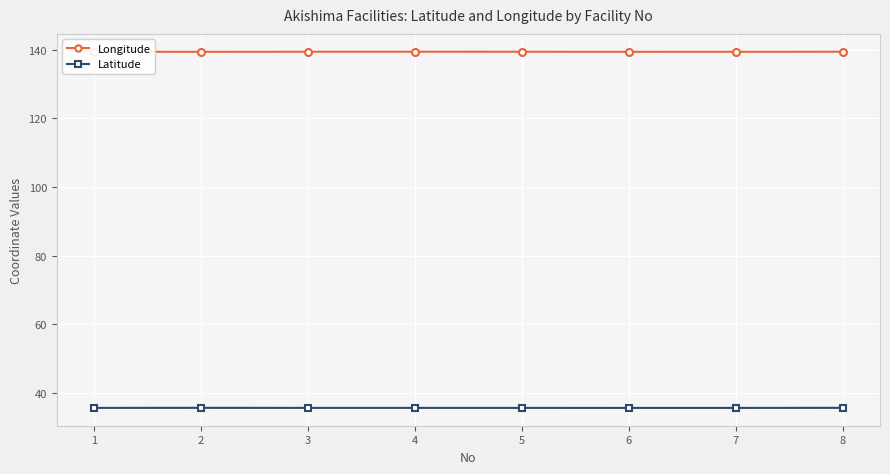

What is the lowest value of the Longitude series?

139.4